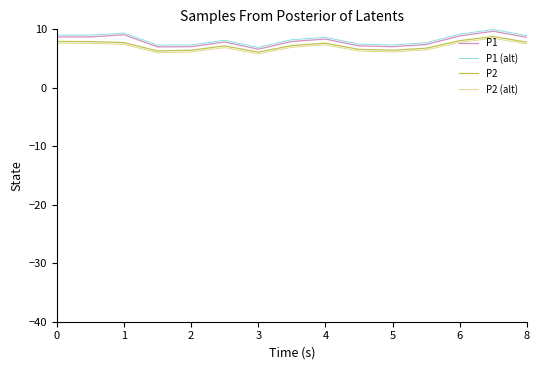

Is this an area chart (filled region under the line)?

No